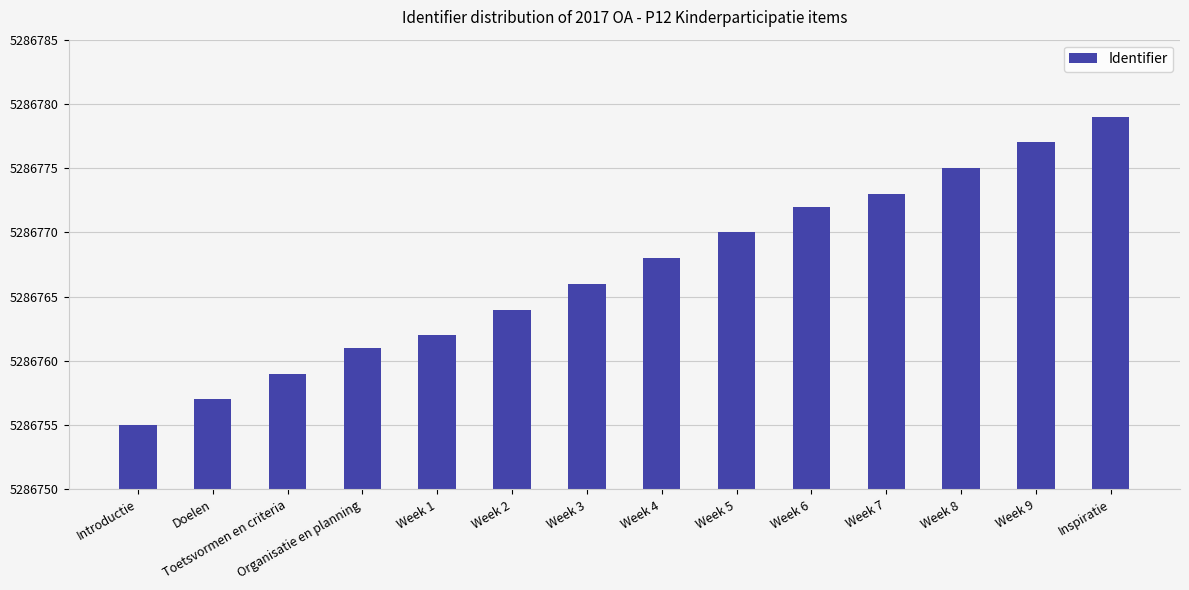

Rank the categories by value from lowest to highest.

Introductie, Doelen, Toetsvormen en criteria, Organisatie en planning, Week 1, Week 2, Week 3, Week 4, Week 5, Week 6, Week 7, Week 8, Week 9, Inspiratie